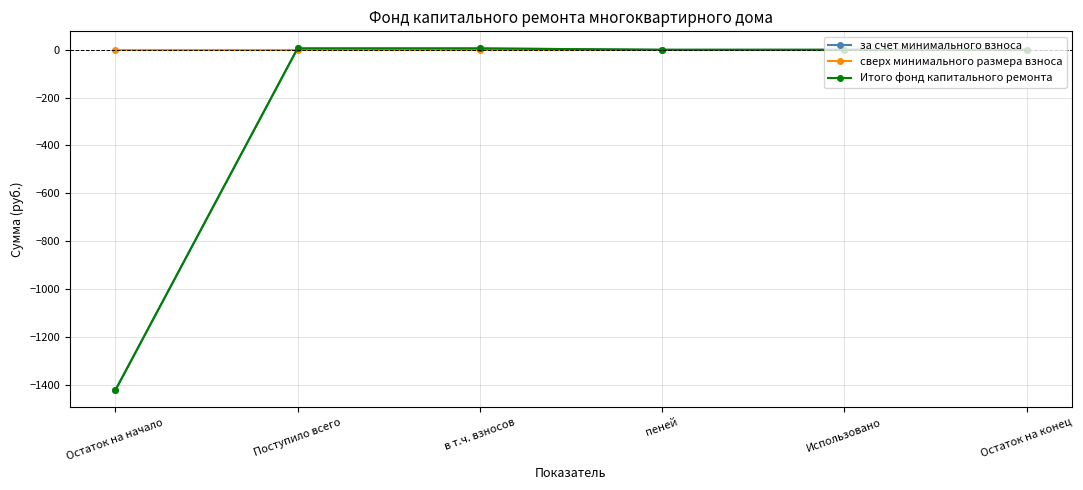

Is this an area chart (filled region under the line)?

No